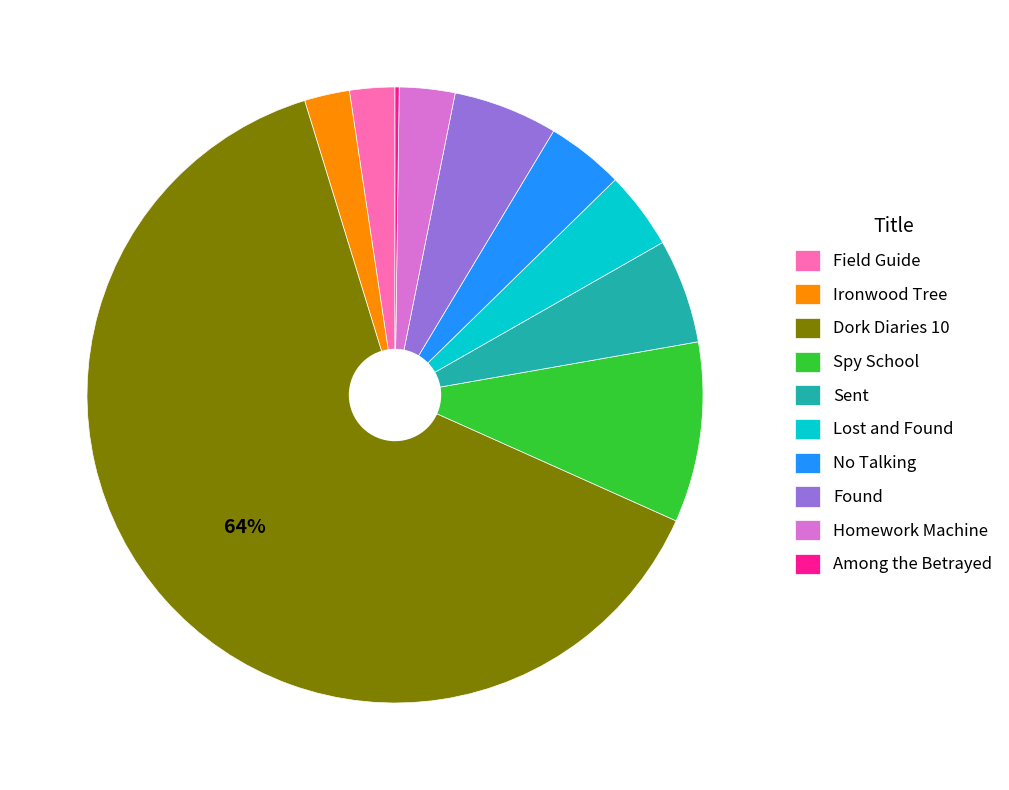

To the nearest percent, what portion does Sent represent?

5%